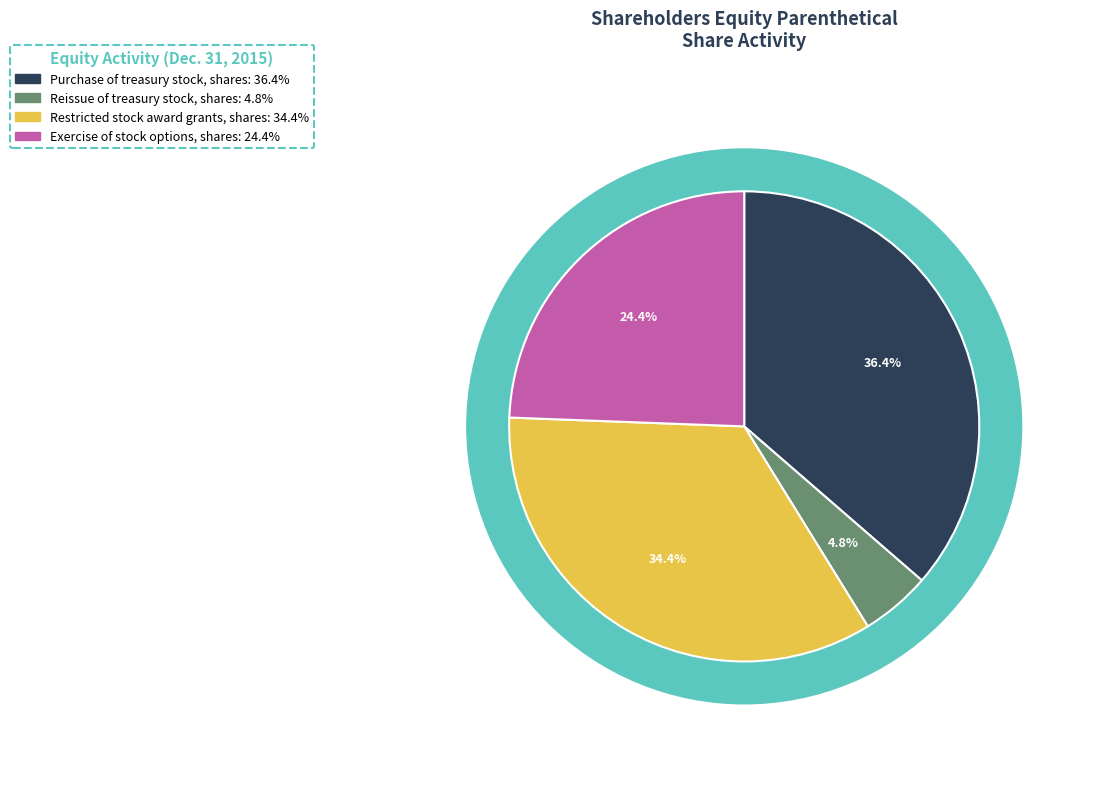

Does Reissue of treasury stock, shares account for over 50% of the chart?

No